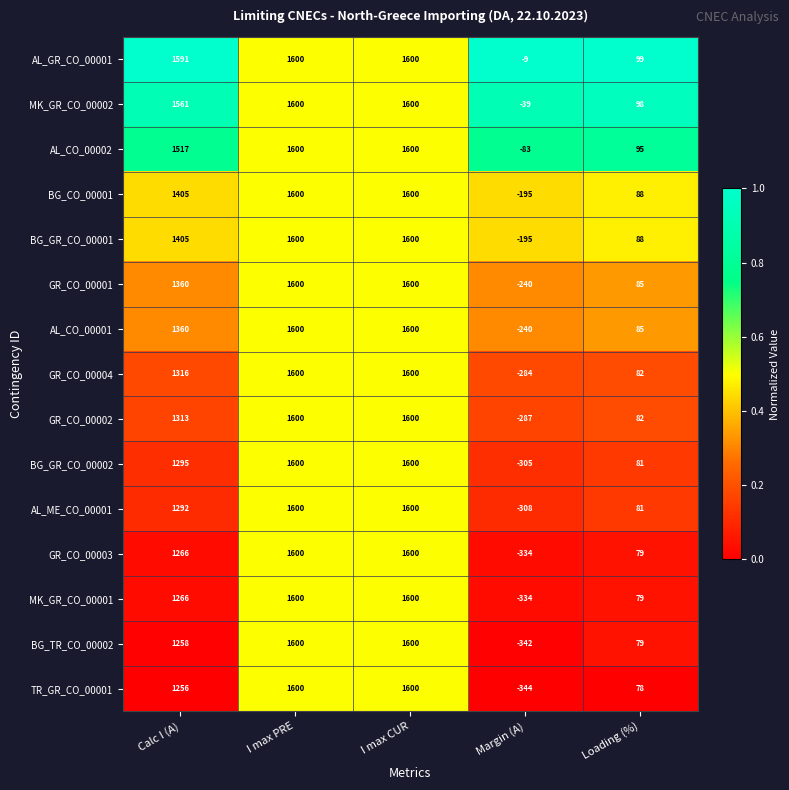

What is the difference between the maximum and minimum values in the AL_ME_CO_00001 series?

1908